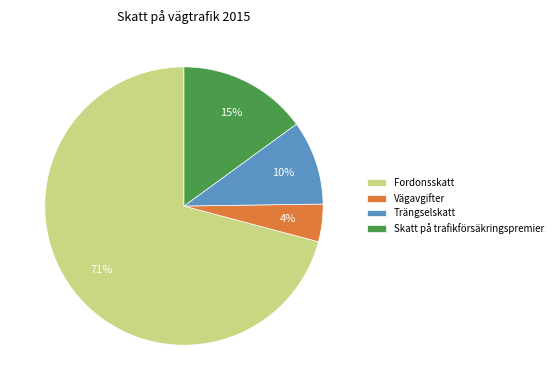

Do Skatt på trafikförsäkringspremier and Vägavgifter together represent more than half of the pie?

No